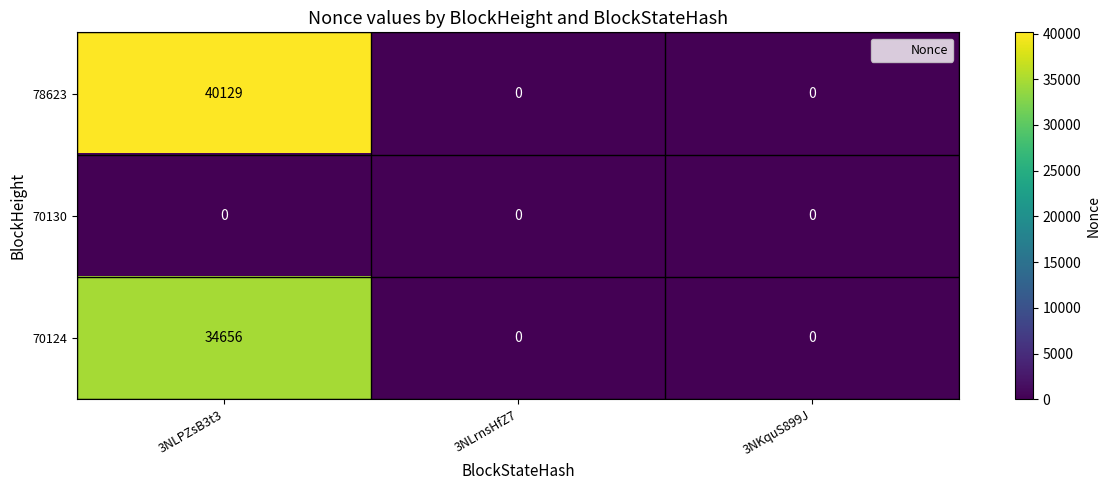

Reading left to right, what are all the values shown in this chart?

78623: 3NLPZsB3t3=40129	3NLrnsHfZ7=0	3NKquS899J=0
70130: 3NLPZsB3t3=0	3NLrnsHfZ7=0	3NKquS899J=0
70124: 3NLPZsB3t3=34656	3NLrnsHfZ7=0	3NKquS899J=0